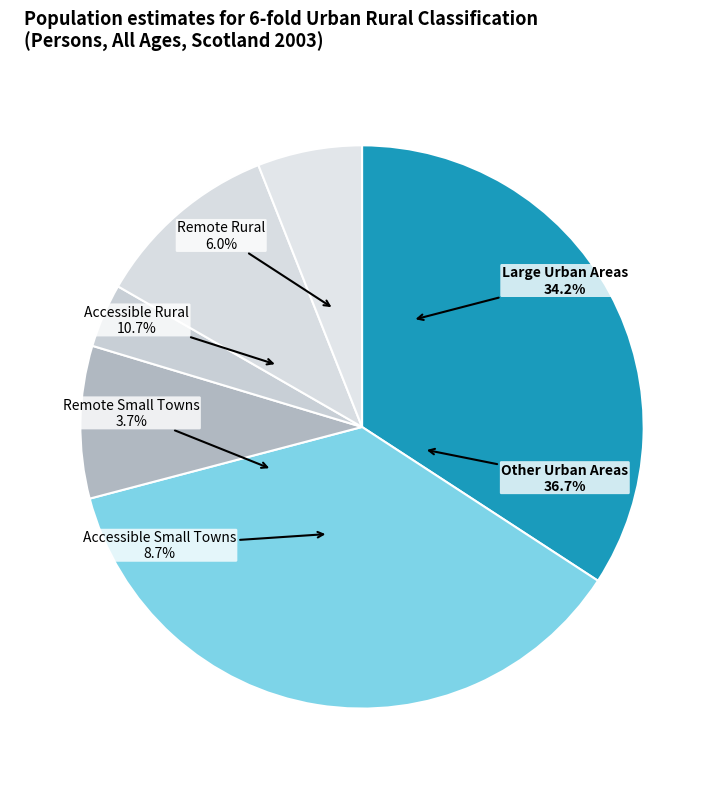

True or false: Remote Rural accounts for 1% of the total.

False